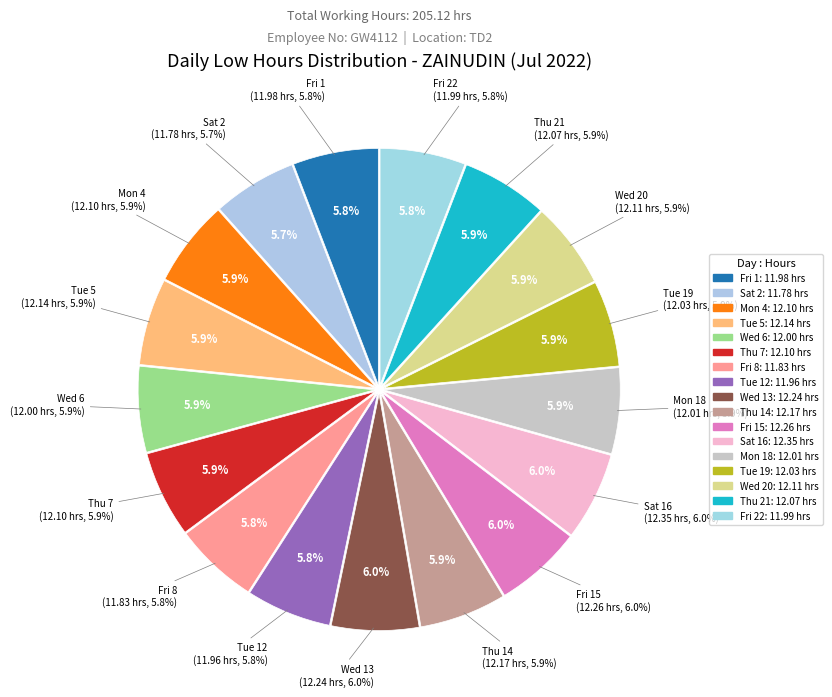

What is the total percentage of Sat 16 and Sat 2?

11.8%